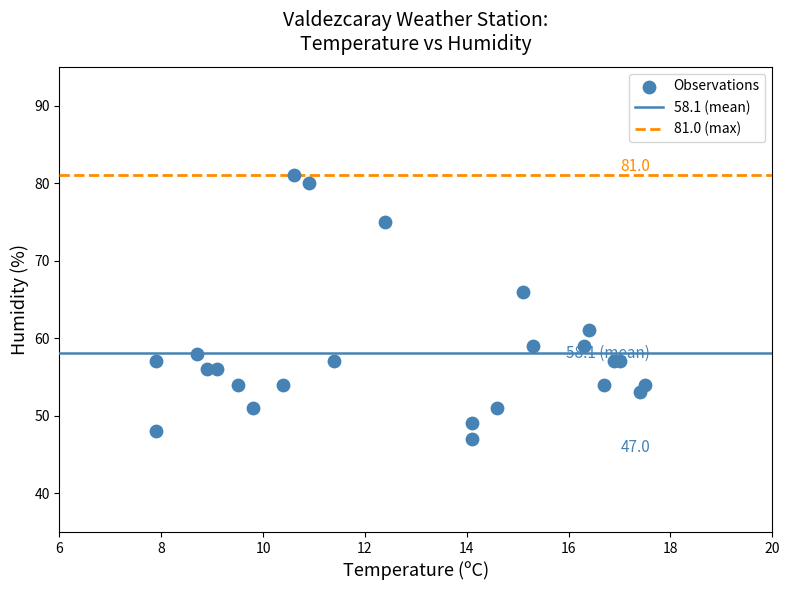

What Y value in the scatter plot is closest to 64?

66